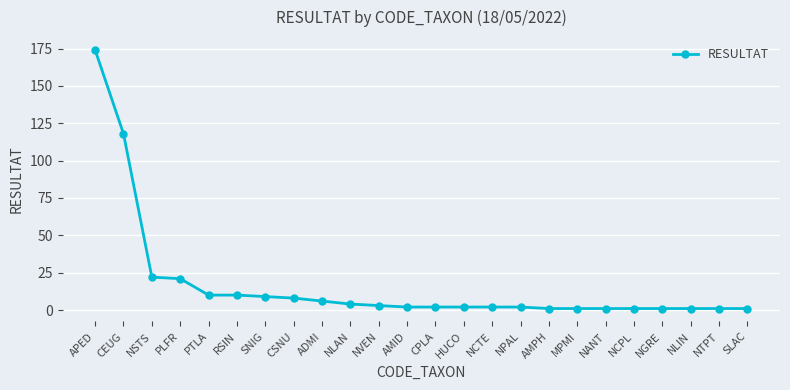

True or false: the data shows 8 at CSNU.

True